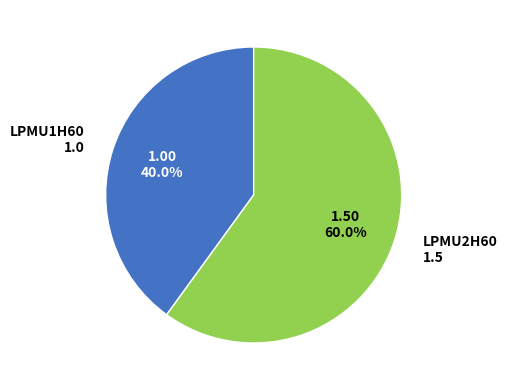

What is the smallest slice in the pie chart?

LPMU1H60